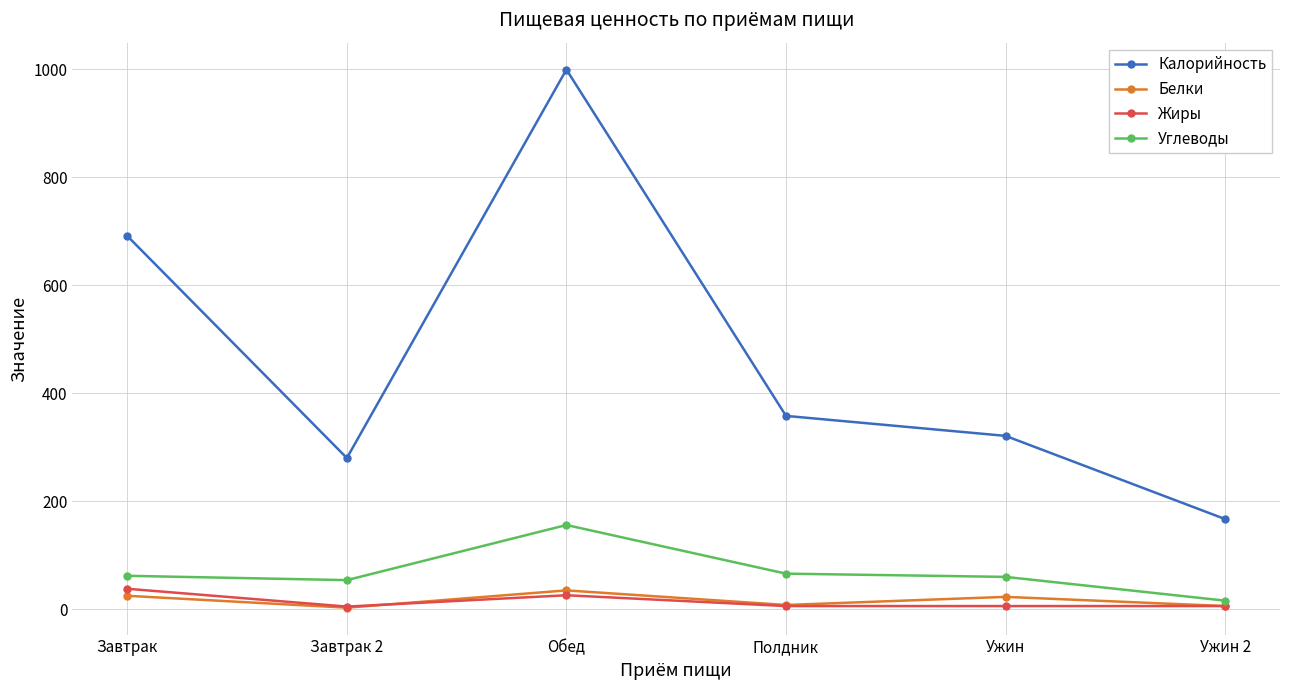

True or false: Углеводы and Калорийность intersect in this chart.

False